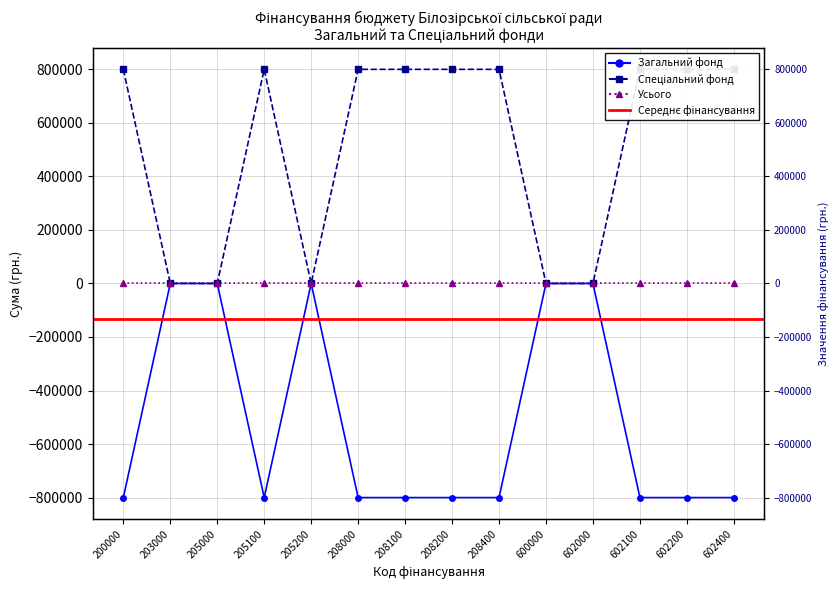

Which series has the largest range (max minus min)?

Загальний фонд